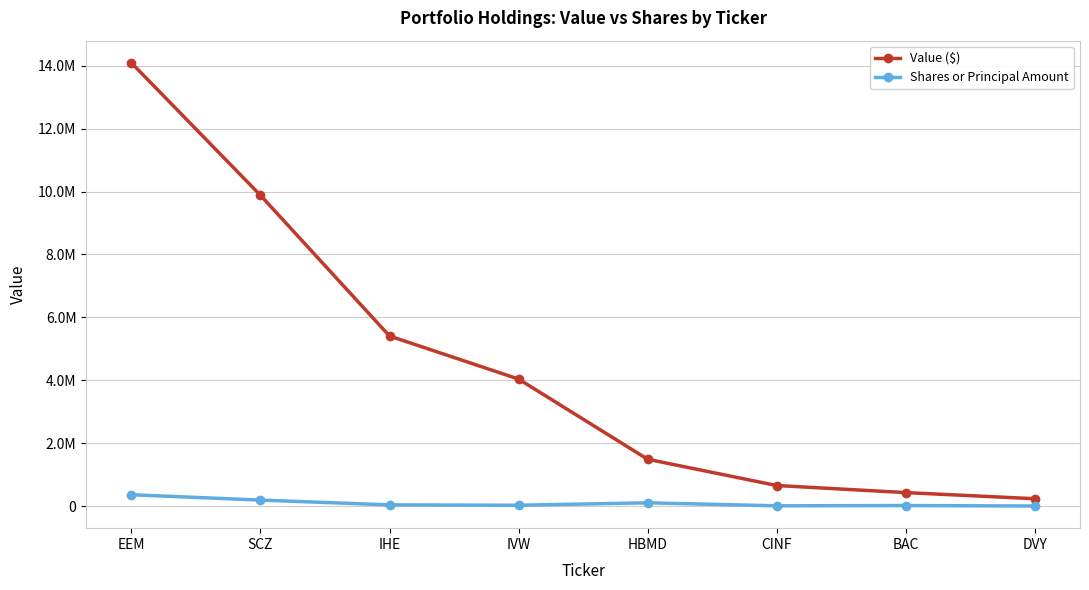

The Value ($) series shows 158836 at DVY. True or false?

False